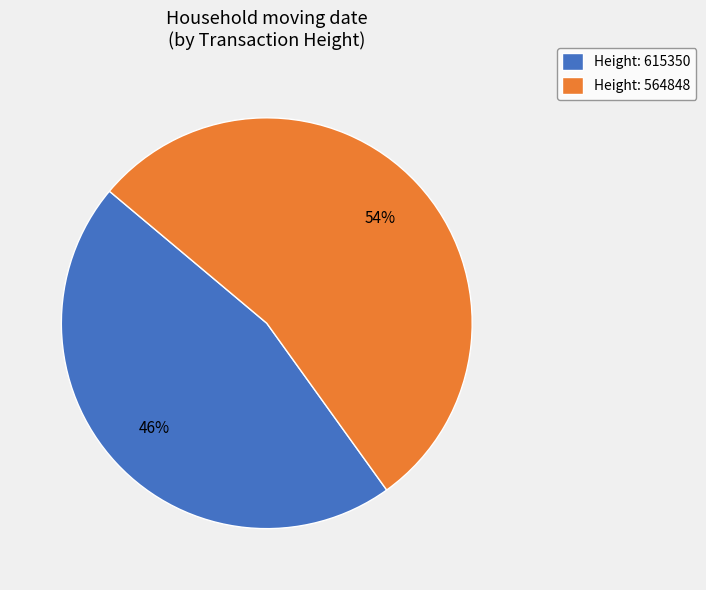

The Height: 615350 slice represents 46% of the pie. True or false?

True